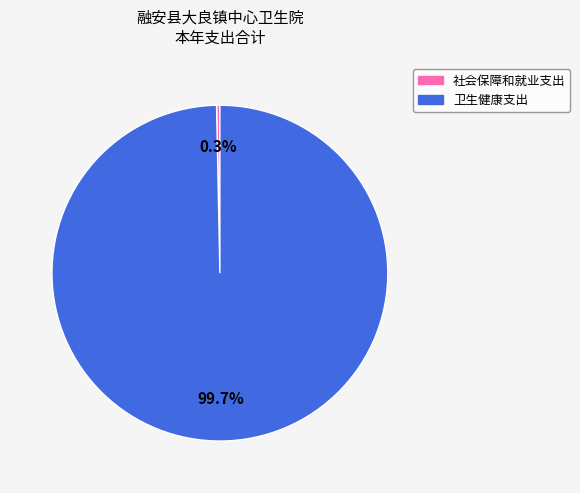

Is it true that 社会保障和就业支出 is 0% of the pie?

True